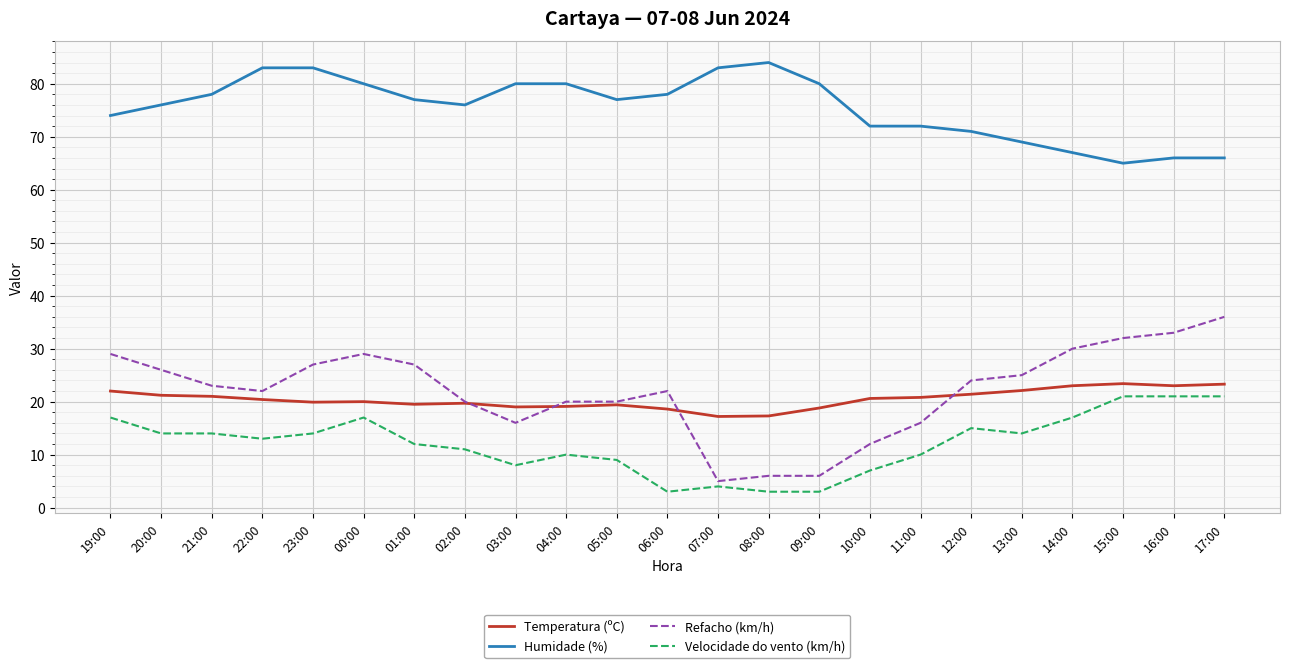

What is the average value of the Velocidade do vento (km/h) series?

12.1